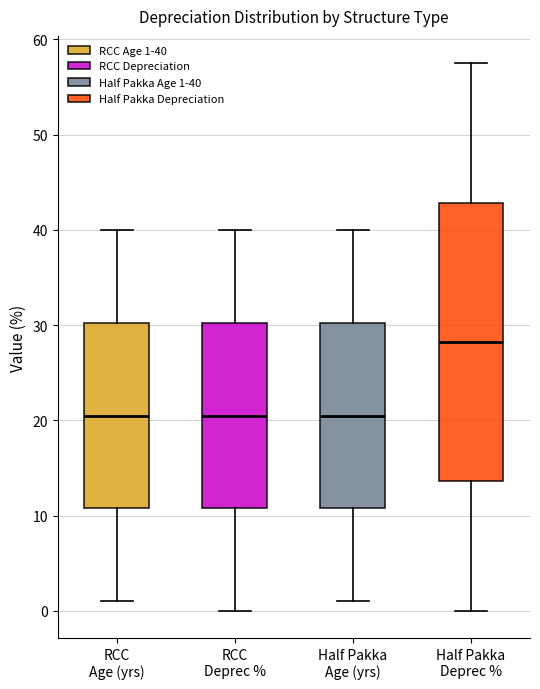

Which box is the tallest, from its lower edge to its upper edge?

Half Pakka Deprec %